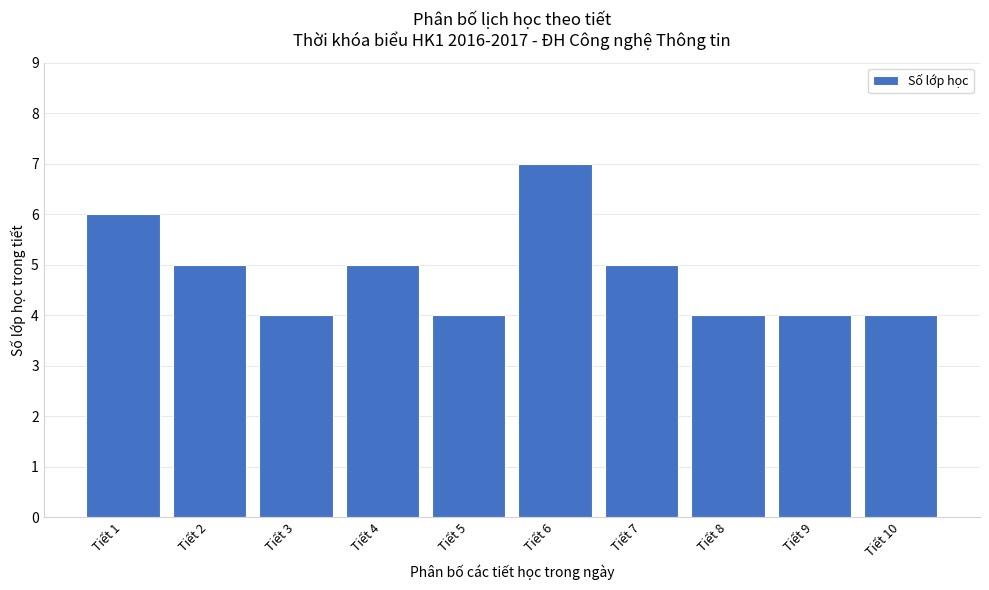

Reading left to right, list all the values displayed in this chart.

6	5	4	5	4	7	5	4	4	4